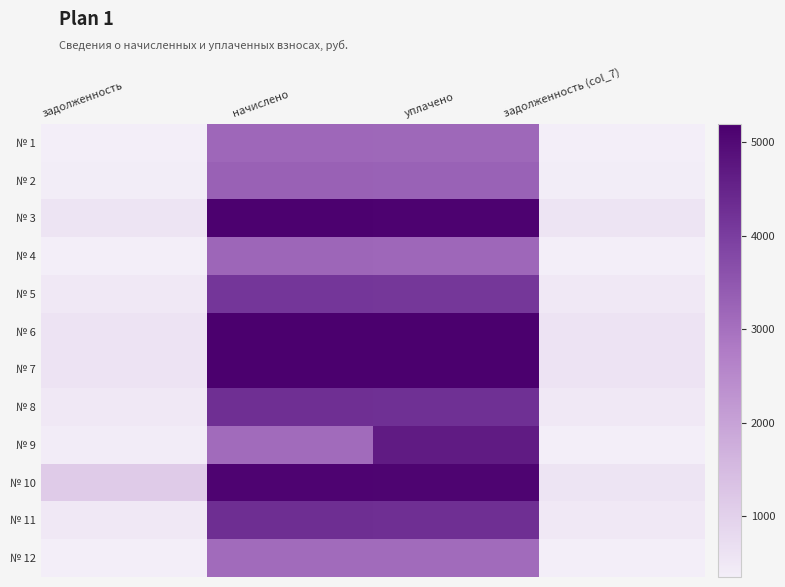

Reading left to right, list all the values displayed in this chart.

№ 1: задолженность=353.4	начислено=3180.2	уплачено=3166.5	задолженность (col_7)=353.4
№ 2: задолженность=365.2	начислено=3286.7	уплачено=3272.7	задолженность (col_7)=365.2
№ 3: задолженность=572.5	начислено=5152.1	уплачено=5130.1	задолженность (col_7)=572.5
№ 4: задолженность=354.3	начислено=3189.0	уплачено=3175.3	задолженность (col_7)=354.3
№ 5: задолженность=460.9	начислено=4148.4	уплачено=4130.6	задолженность (col_7)=460.9
№ 6: задолженность=576.4	начислено=5187.7	уплачено=5165.5	задолженность (col_7)=576.4
№ 7: задолженность=577.4	начислено=5196.6	уплачено=5174.4	задолженность (col_7)=577.4
№ 8: задолженность=474.8	начислено=4272.8	уплачено=4254.5	задолженность (col_7)=474.8
№ 9: задолженность=400.9	начислено=3109.1	уплачено=4654.9	задолженность (col_7)=345.4
№ 10: задолженность=1137.0	начислено=5116.6	уплачено=5094.7	задолженность (col_7)=568.5
№ 11: задолженность=477.7	начислено=4299.4	уплачено=4281.0	задолженность (col_7)=477.7
№ 12: задолженность=345.4	начислено=3109.1	уплачено=3095.8	задолженность (col_7)=345.4